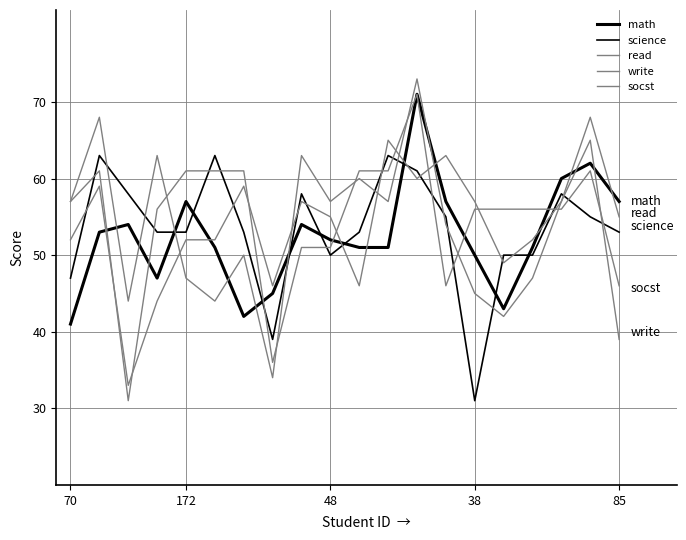

How many lines are shown in the chart?

5